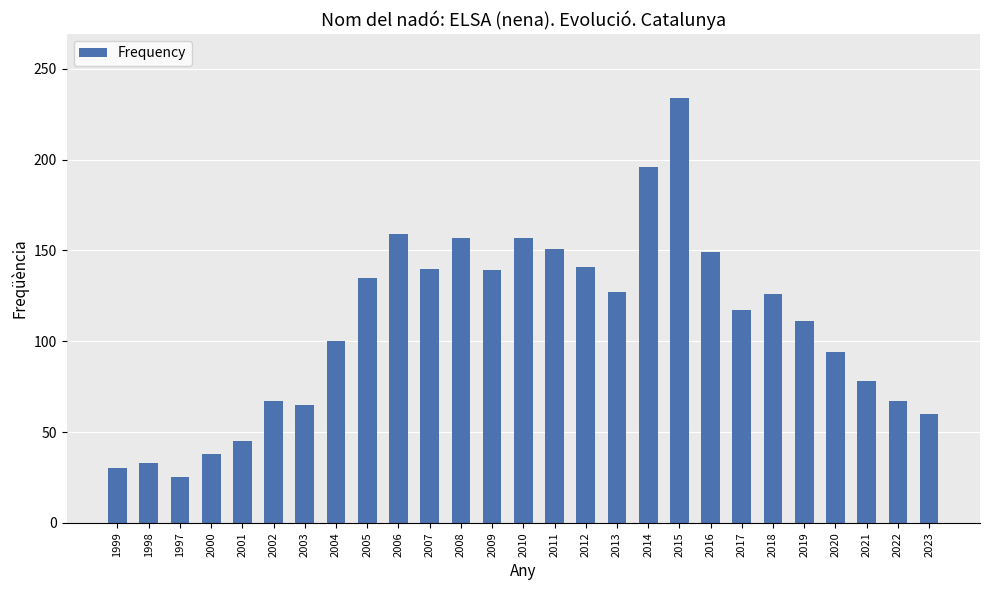

What is the label of the 3rd bar from the right?

2021